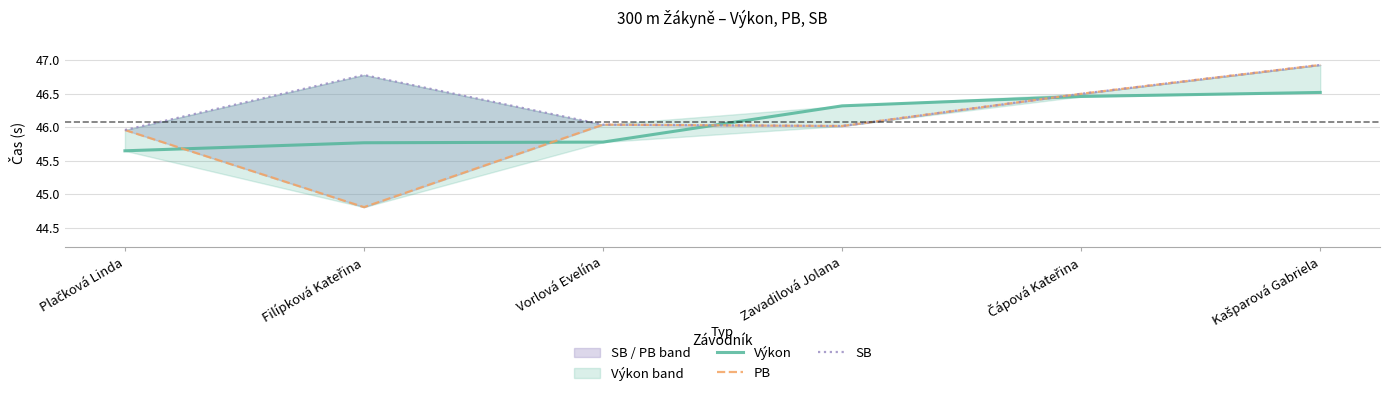

True or false: Výkon and PB intersect in this chart.

True